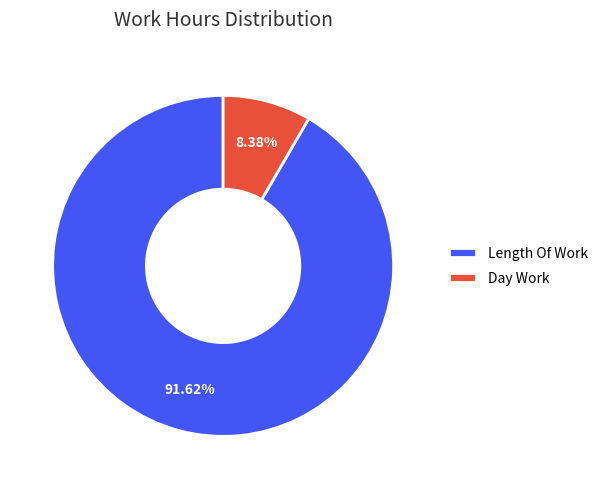

Between Day Work and Length Of Work, which is larger?

Length Of Work